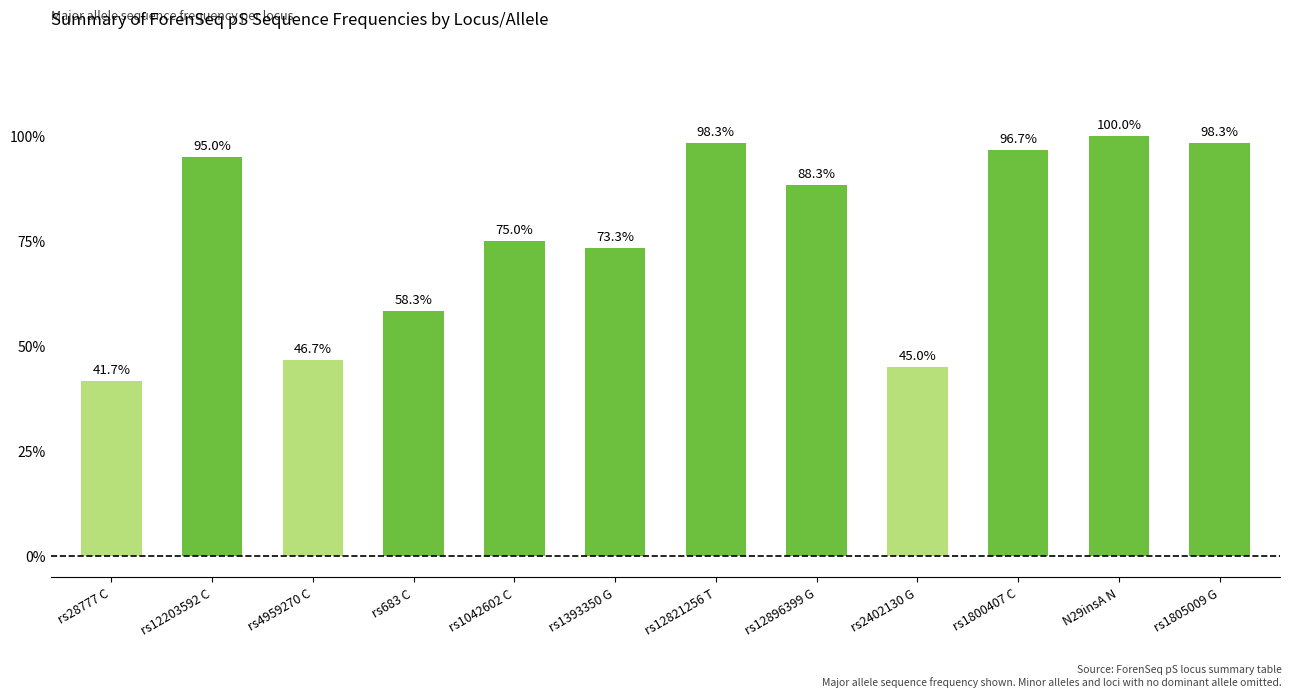

List the labels in order of value, smallest first.

rs28777 C, rs2402130 G, rs4959270 C, rs683 C, rs1393350 G, rs1042602 C, rs12896399 G, rs12203592 C, rs1800407 C, rs12821256 T, rs1805009 G, N29insA N